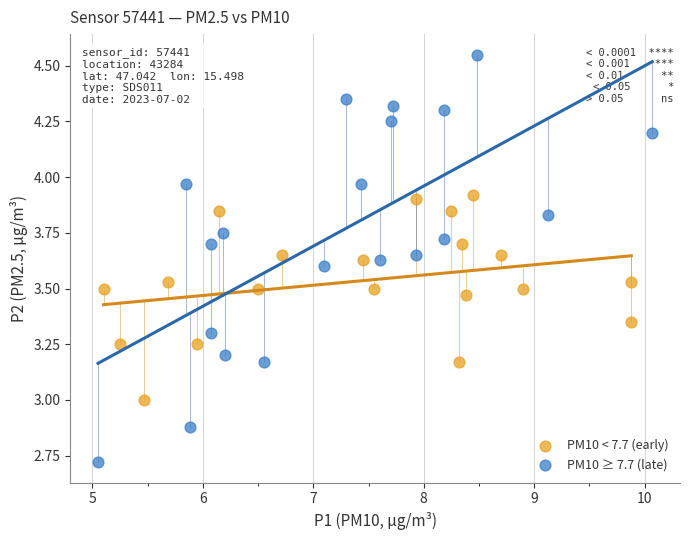

Which series has the largest Y range (max minus min)?

PM10 ≥ 7.7 (late)